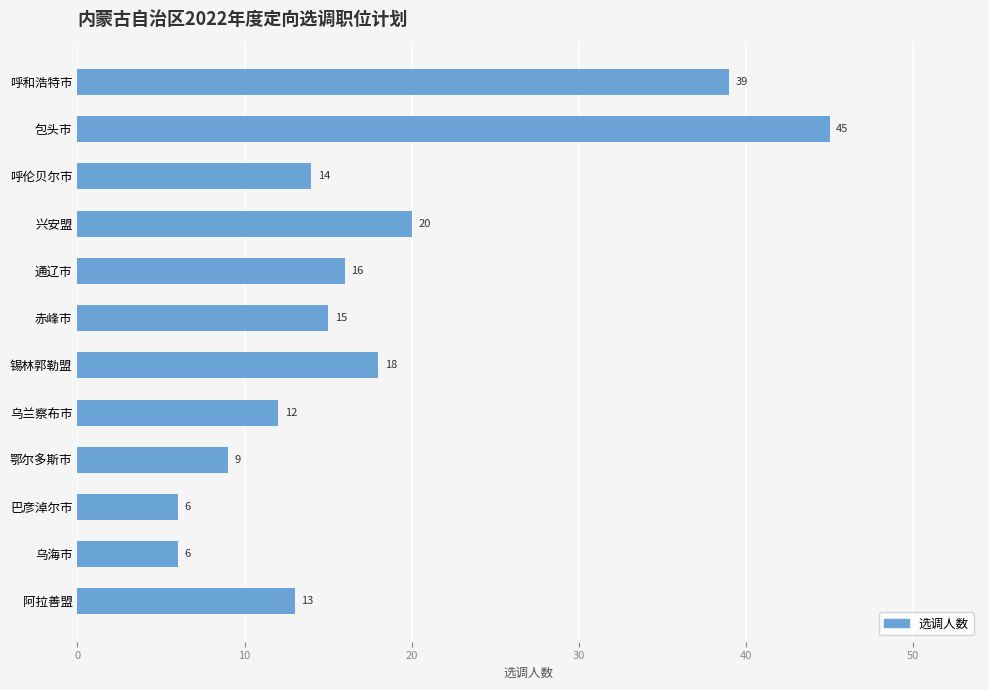

Which category has the highest value across all series?

包头市